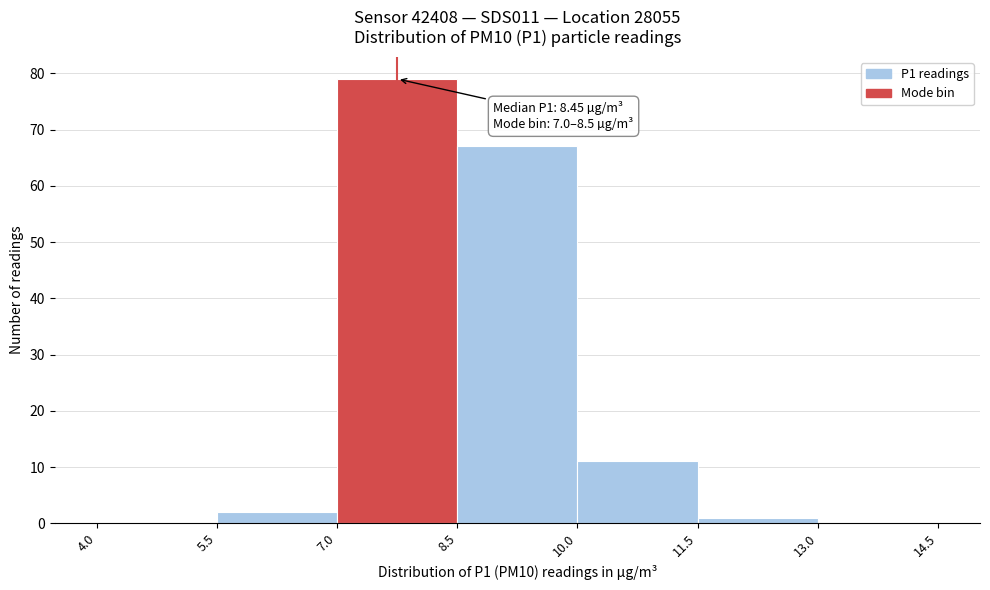

Which range on the x-axis has the tallest bar?

7.0 to 8.5